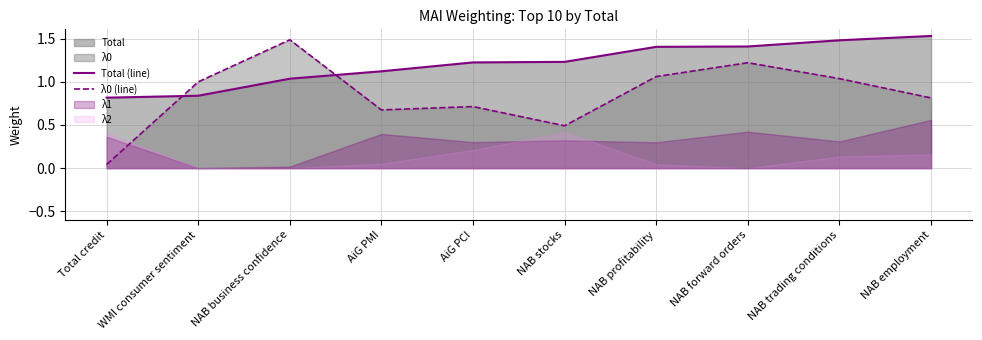

The λ0 (line) series shows 0.7 at AiG PCI. True or false?

True